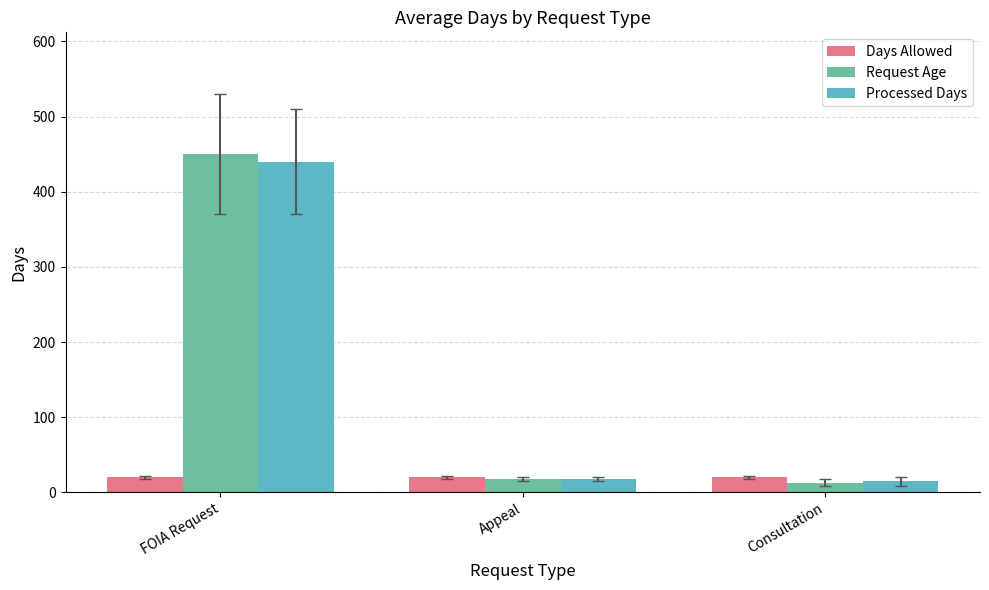

The Request Age series shows 686.4 at FOIA Request. True or false?

False